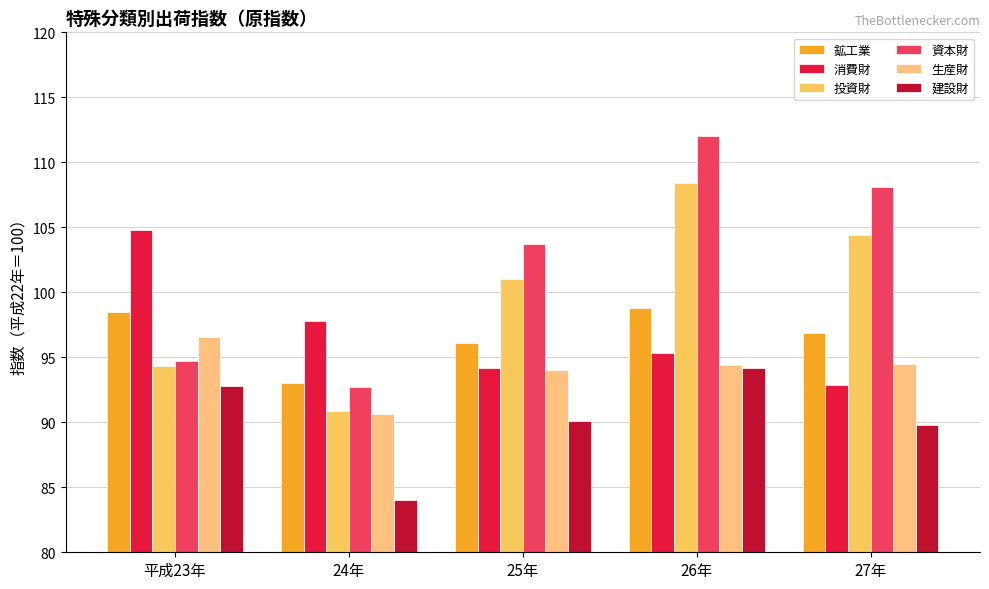

What is the label of the 2nd bar from the right?

26年